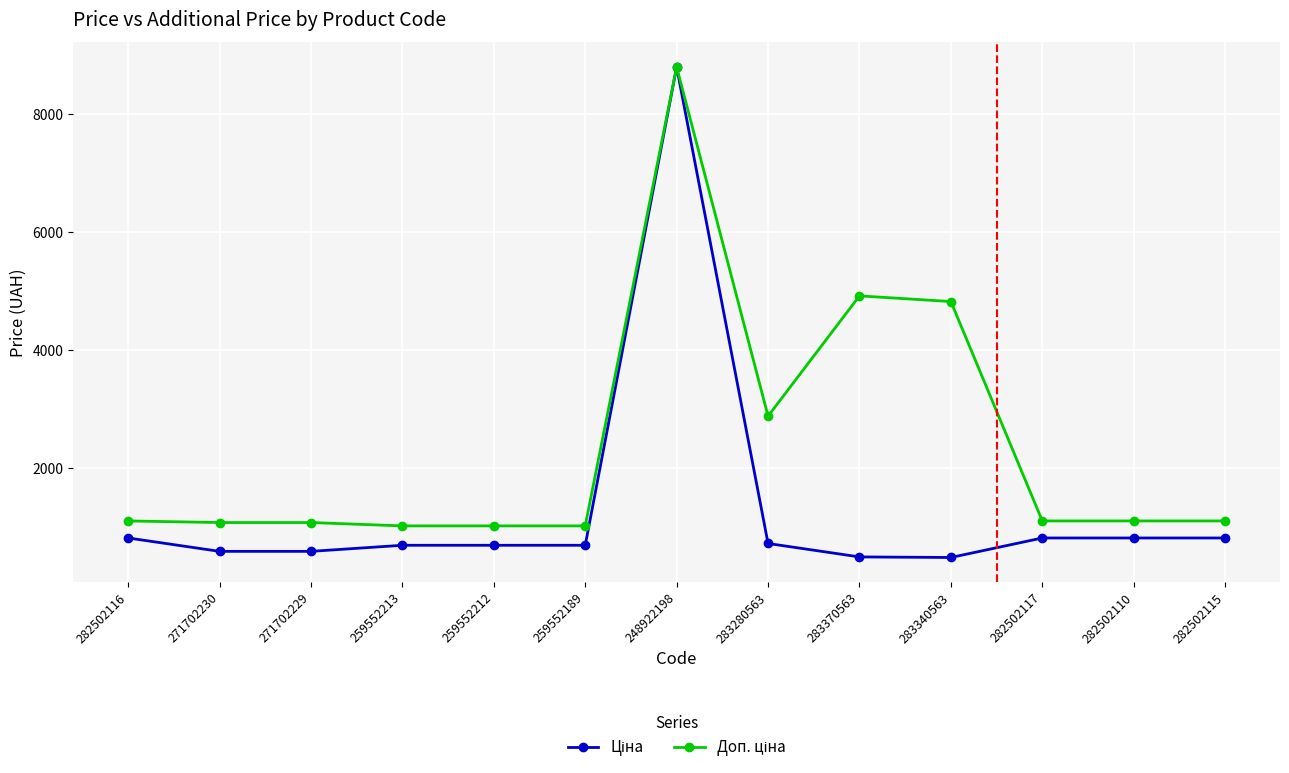

At which category does the chart reach its peak across all series?

248922198